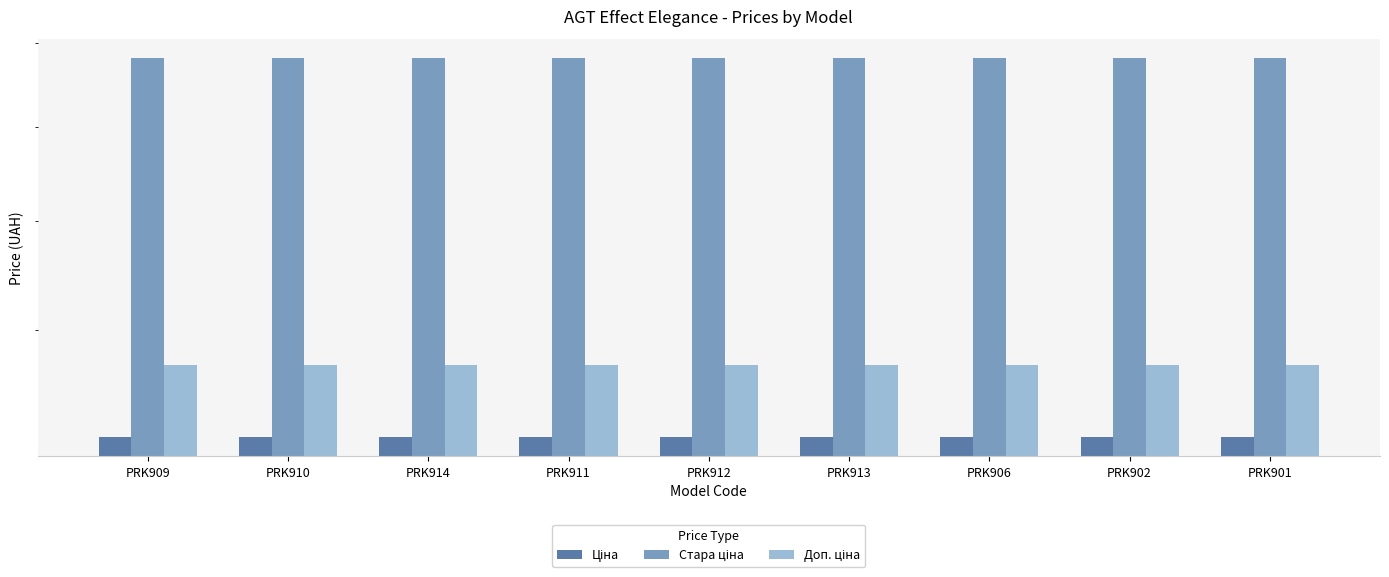

List the labels in order of Ціна value, smallest first.

PRK909, PRK910, PRK914, PRK911, PRK912, PRK913, PRK906, PRK902, PRK901